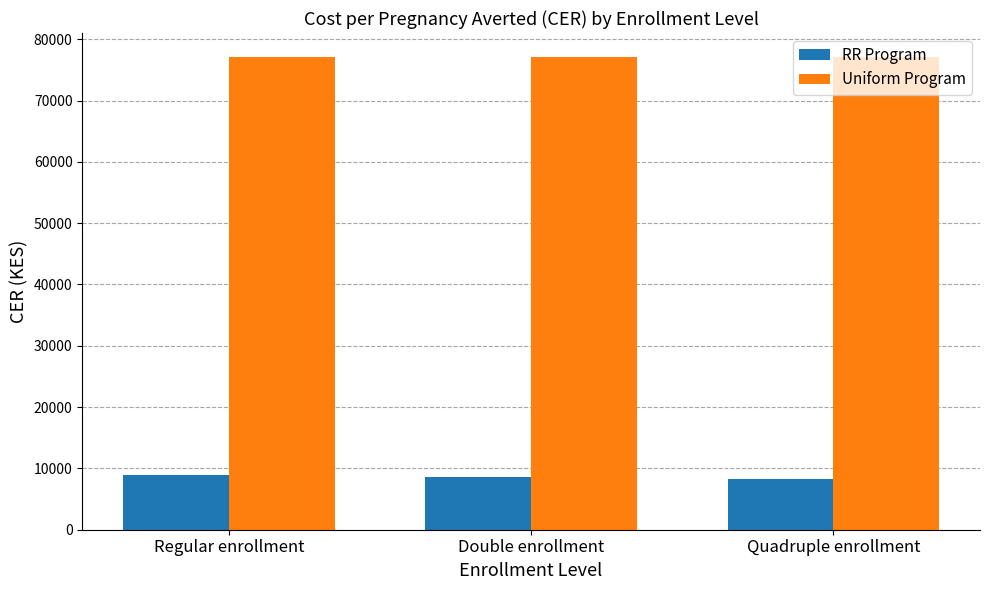

Rank the series at Quadruple enrollment from lowest to highest value.

RR Program, Uniform Program